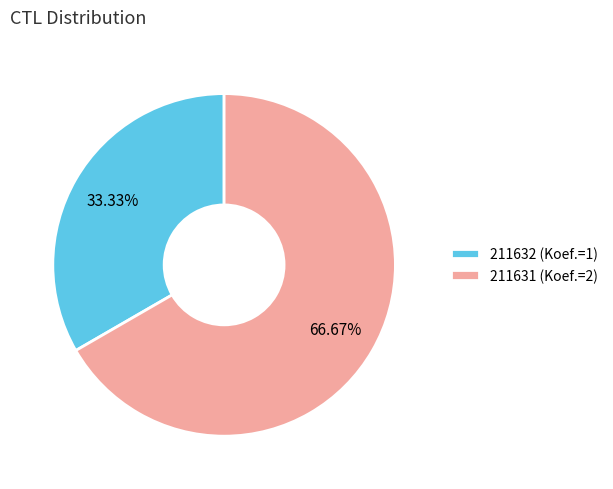

Combined, what portion of the pie is 211632 and 211631?

100.0%